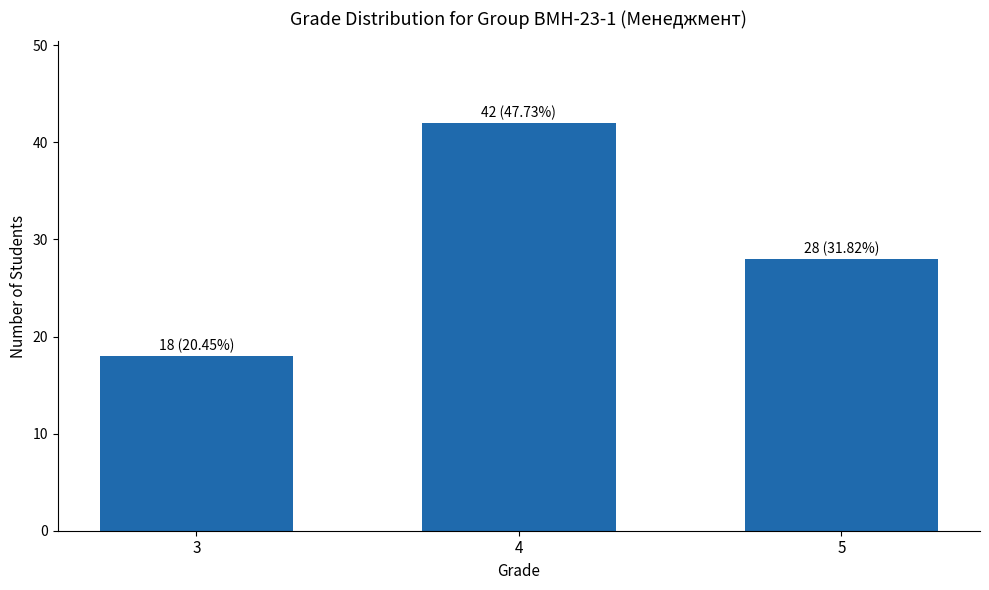

What is the change in value from 3 to 5?

+10